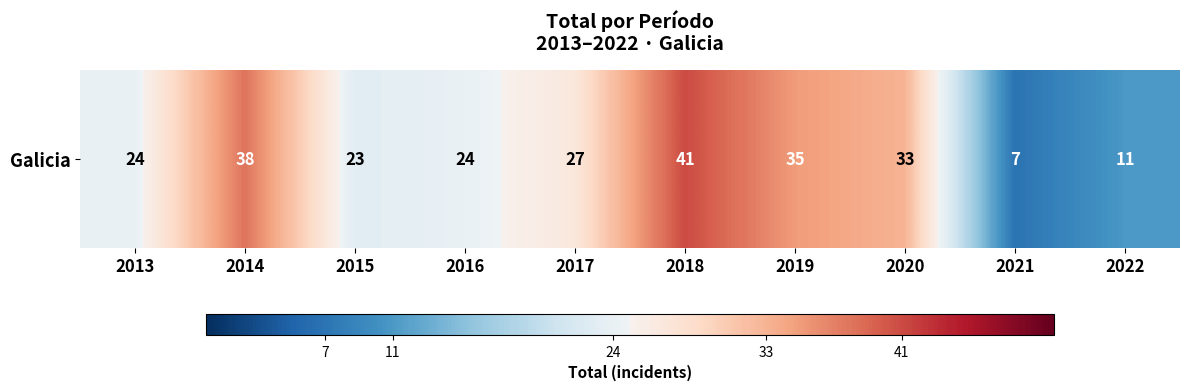

Between 2016 and 2018, which is larger?

2018